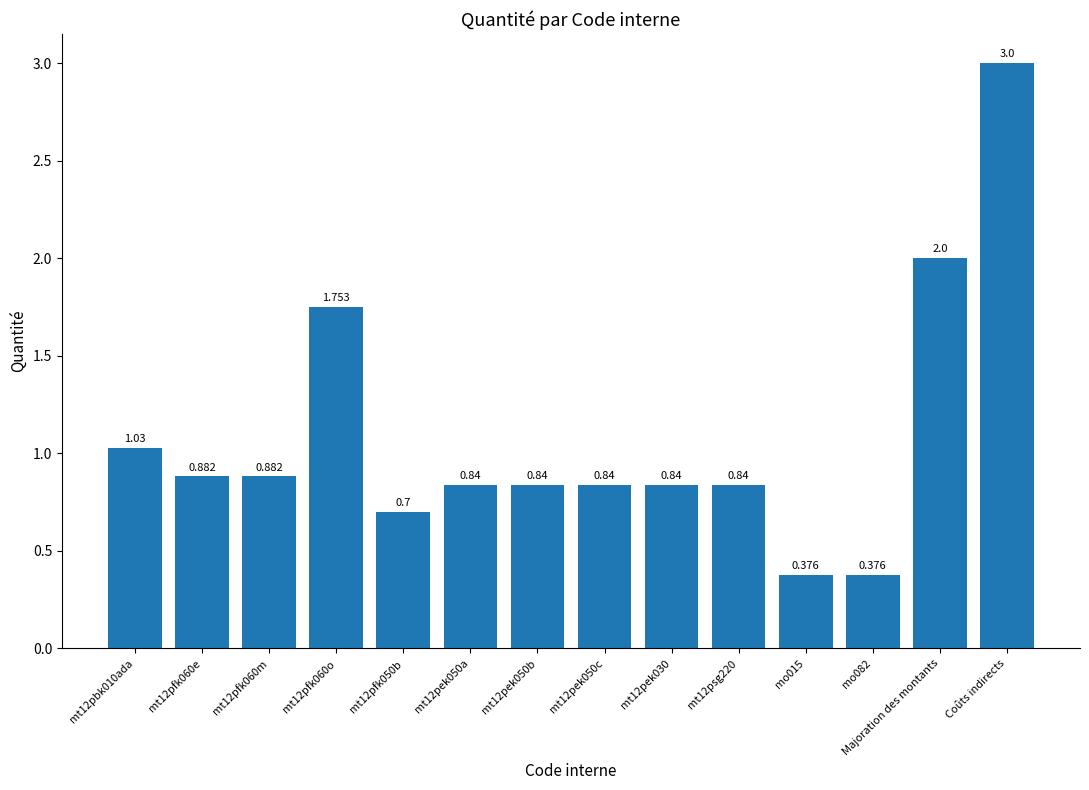

What is the label of the 1st bar from the right?

Coûts indirects